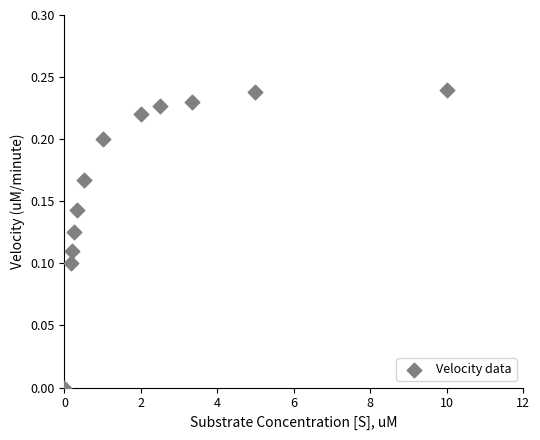

What is the range of X values (max minus min)?

10.0